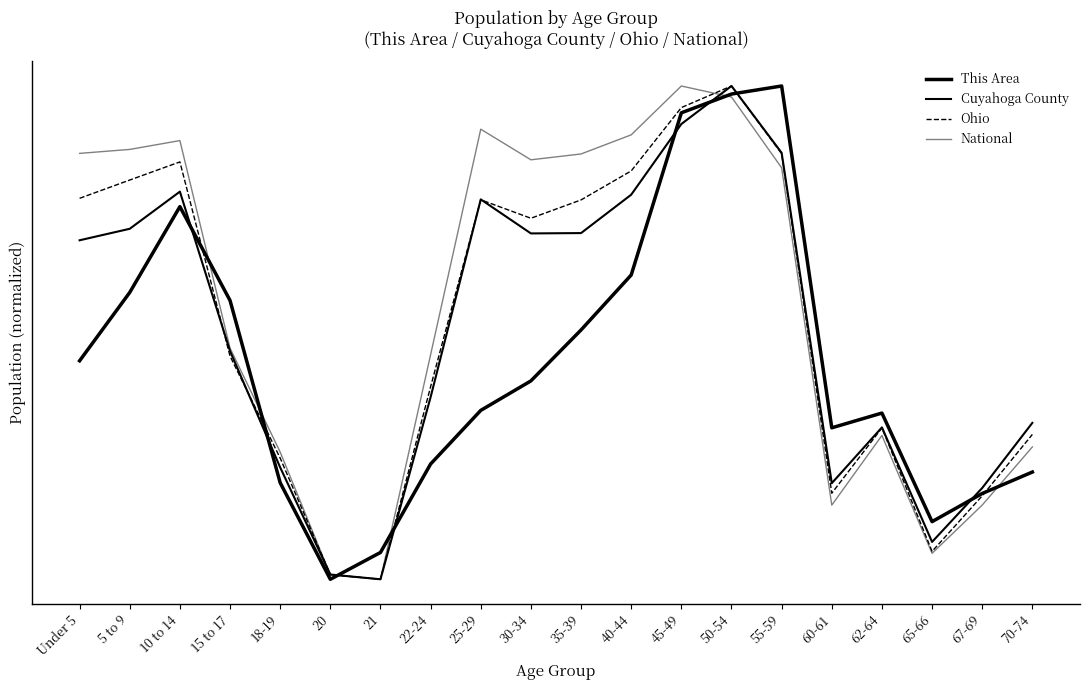

What is the sum of all Ohio values?

10.4